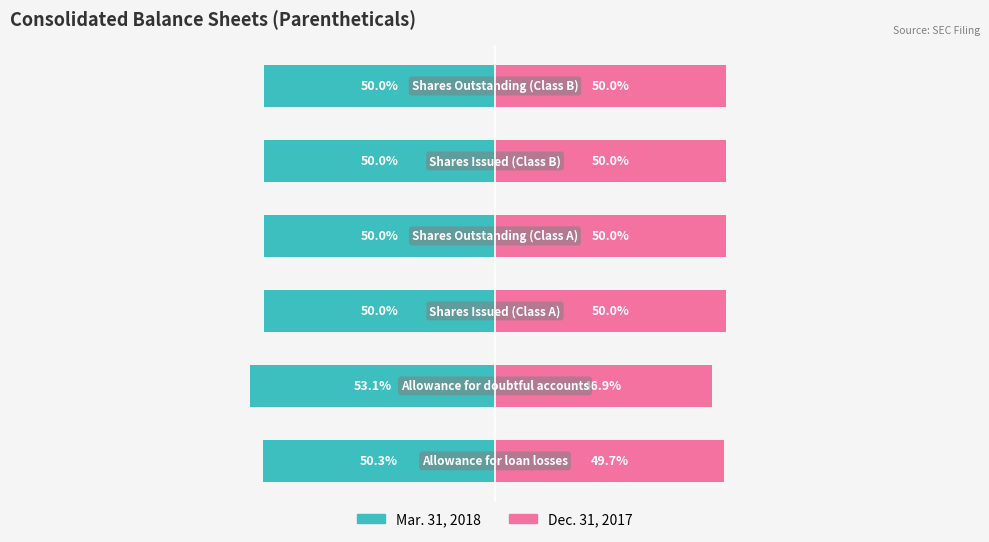

Between −50 and −125, which is larger?

−50